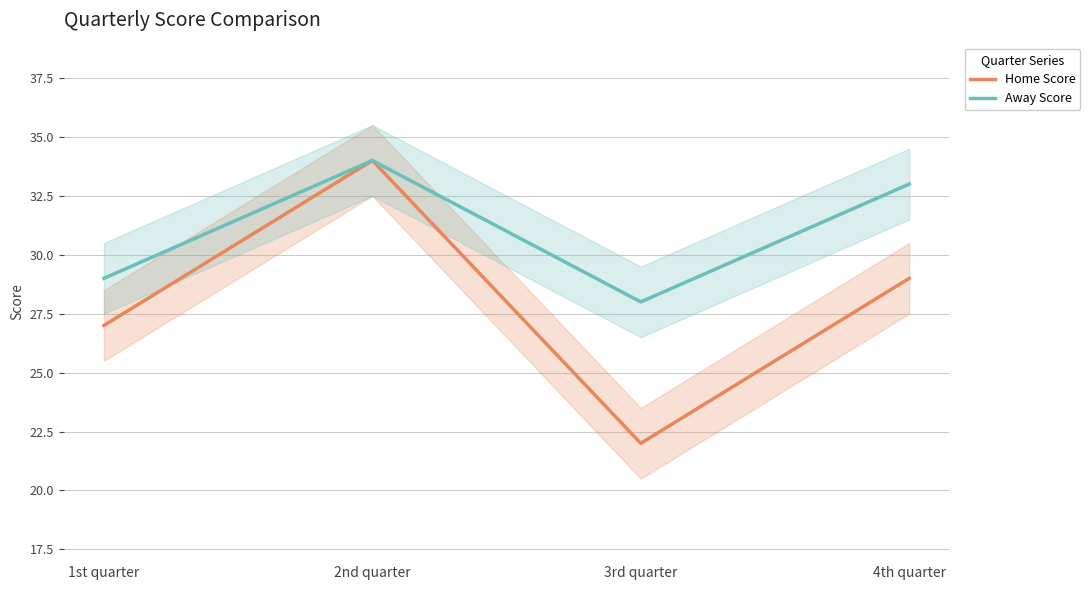

Is it true that Away Score equals 34 at 2nd quarter?

True